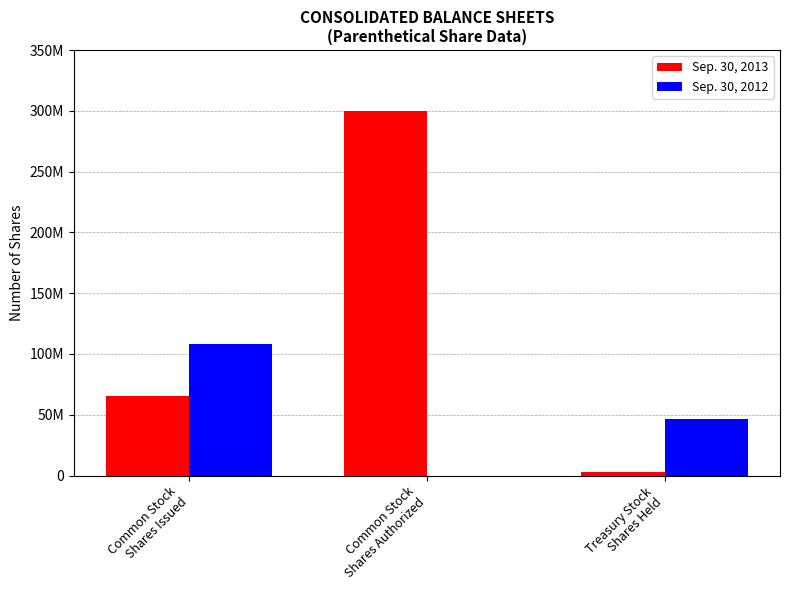

Which series has the widest spread of values?

Sep. 30, 2013